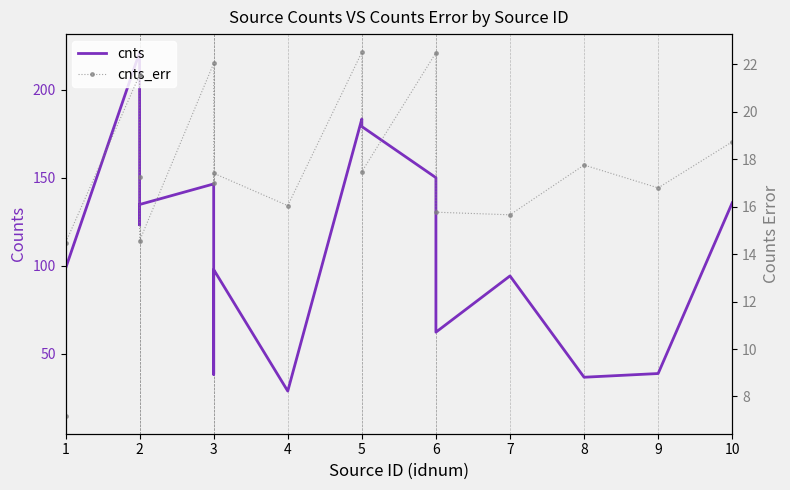

How many data points in cnts_err are less than 17?

8